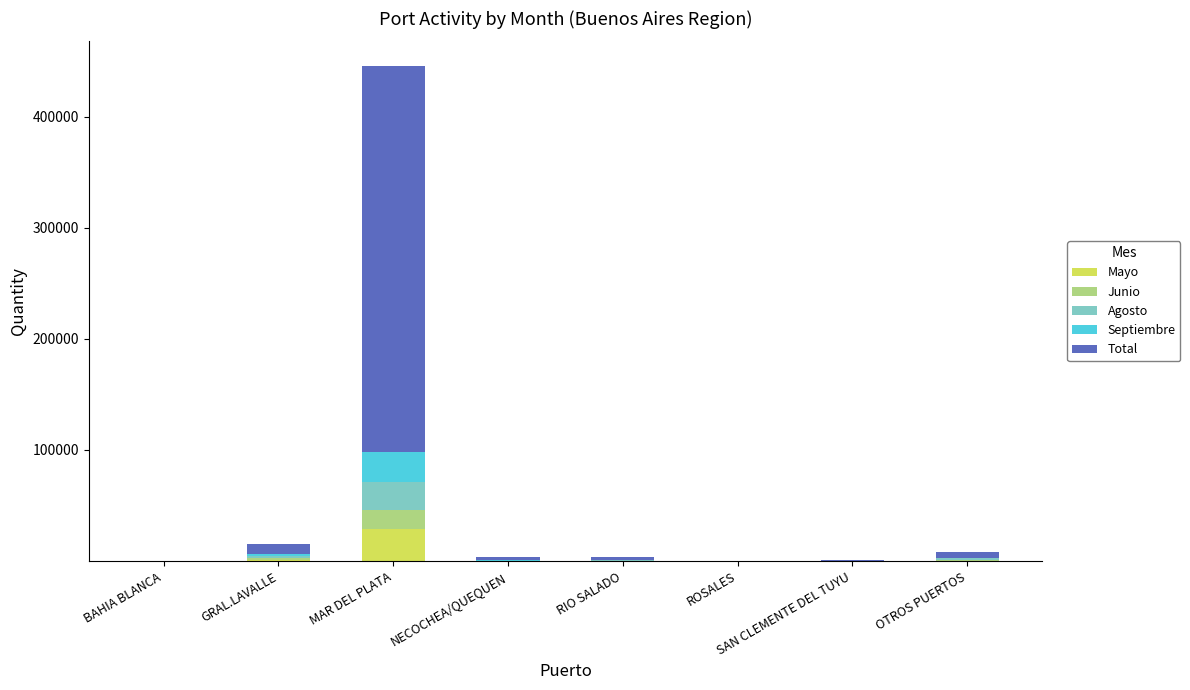

Which category has the highest value in the Mayo series?

MAR DEL PLATA